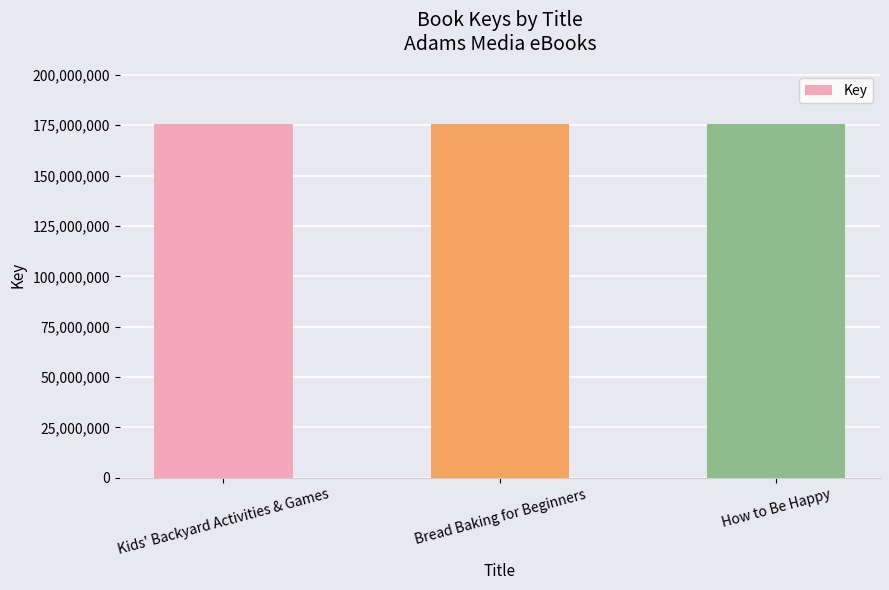

What is the change in value from Kids' Backyard Activities & Games to How to Be Happy?

+1026